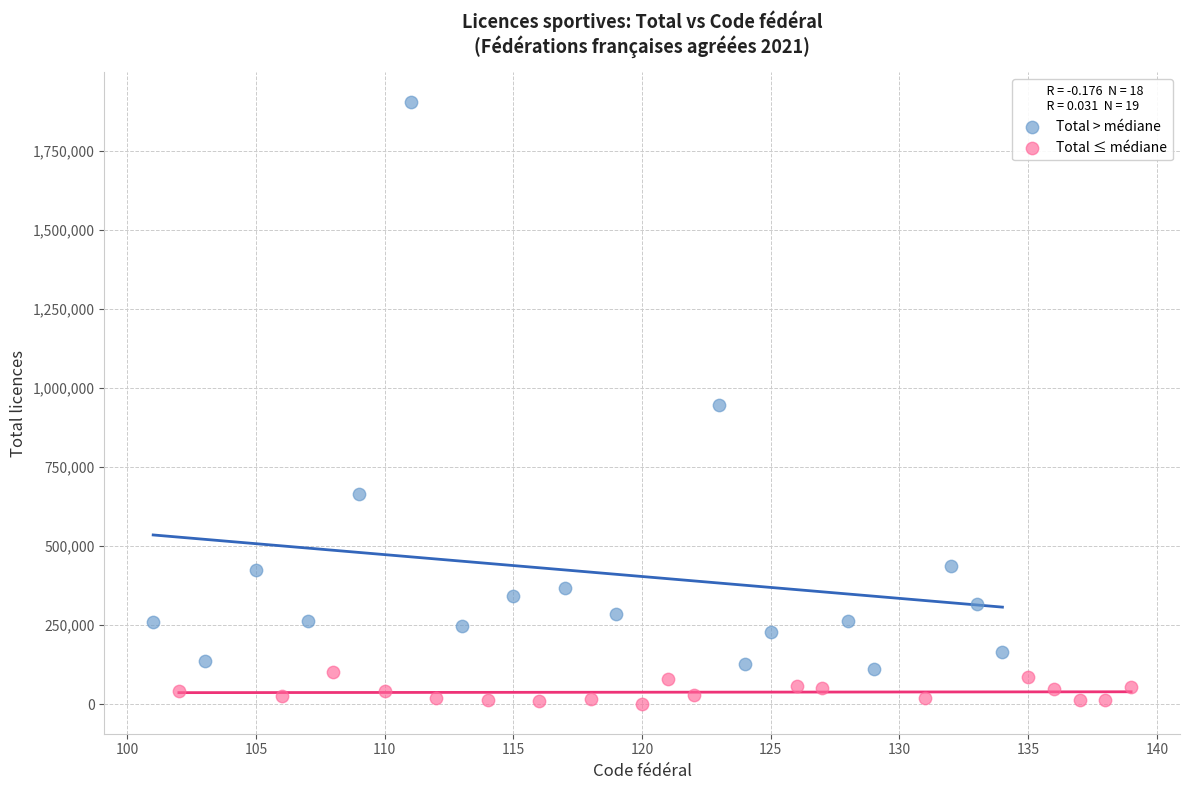

Which series reaches the maximum Y coordinate?

Total > médiane